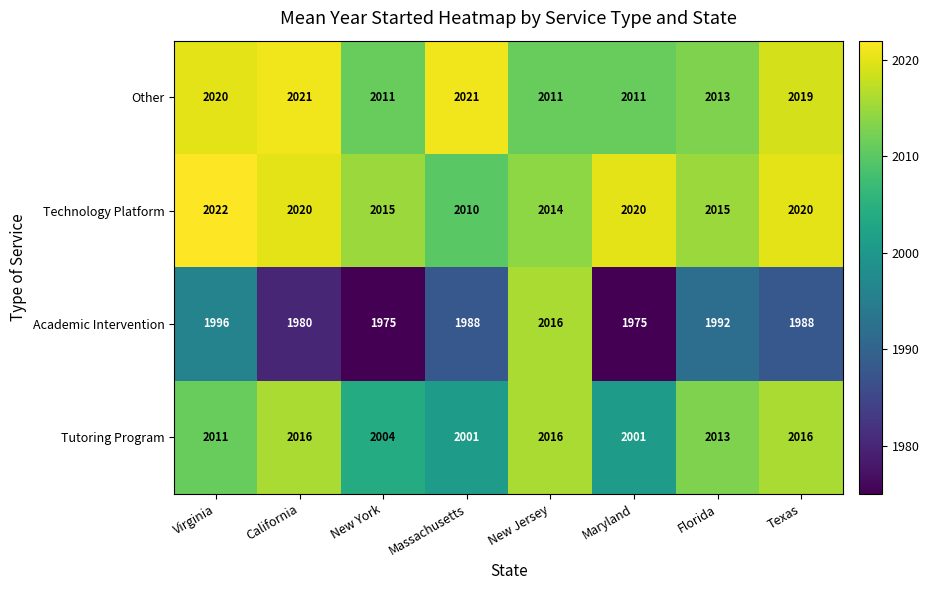

The Tutoring Program series shows 1002 at Maryland. True or false?

False